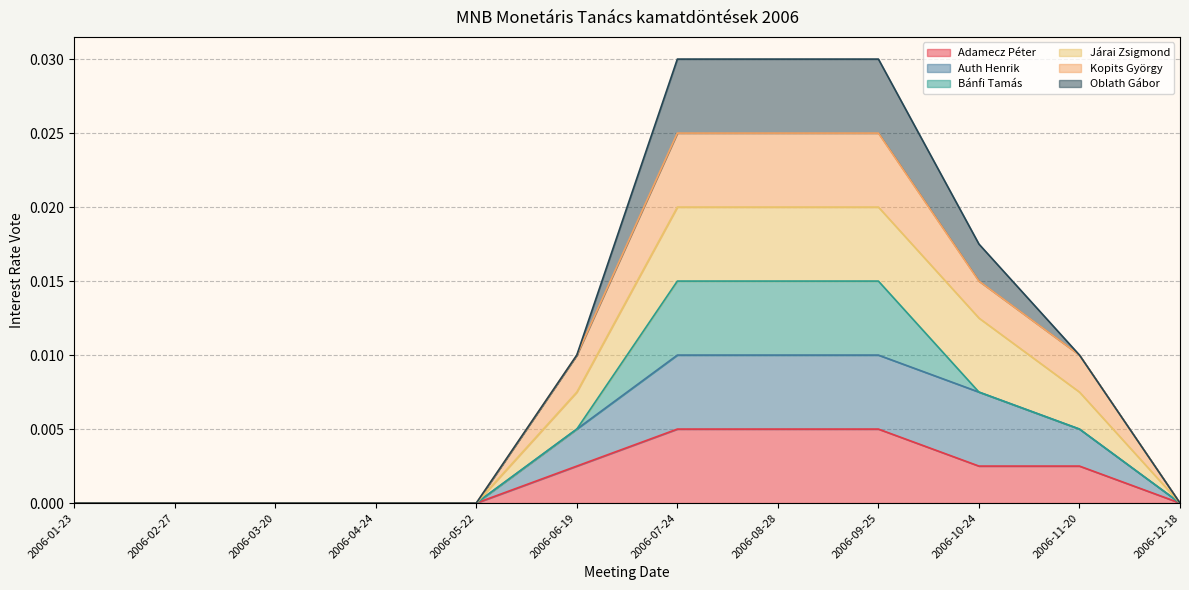

True or false: Kopits György and Auth Henrik intersect in this chart.

False